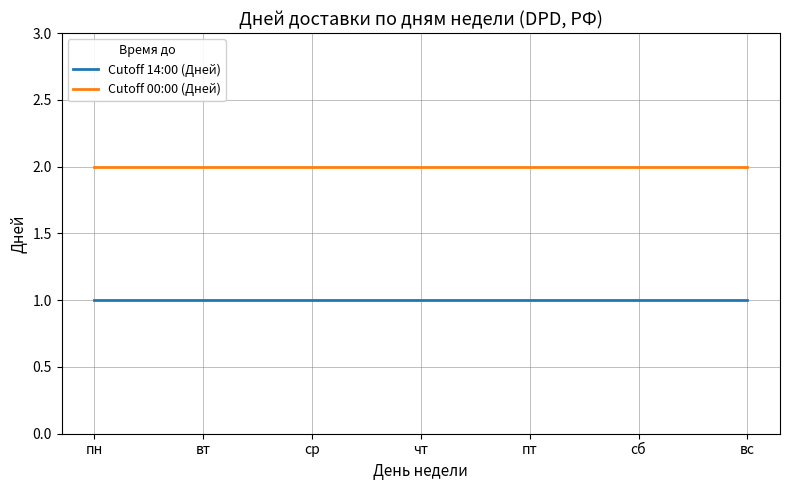

Reading left to right, extract all data points from this chart.

Cutoff 14:00 (Дней): 1	1	1	1	1	1	1
Cutoff 00:00 (Дней): 2	2	2	2	2	2	2